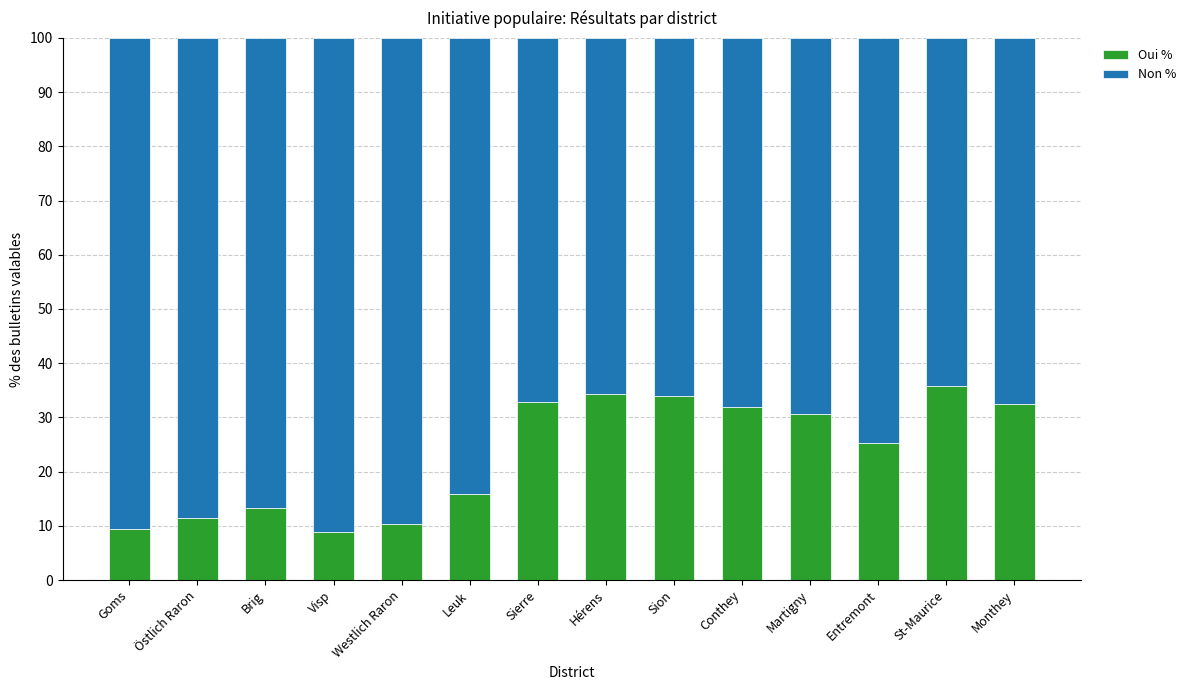

What is the minimum value for Oui %?

8.9